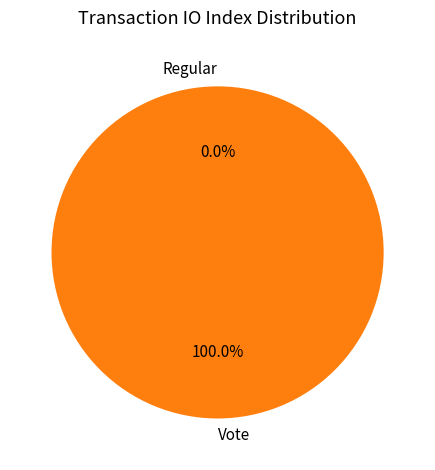

What is the smallest slice in the pie chart?

Regular